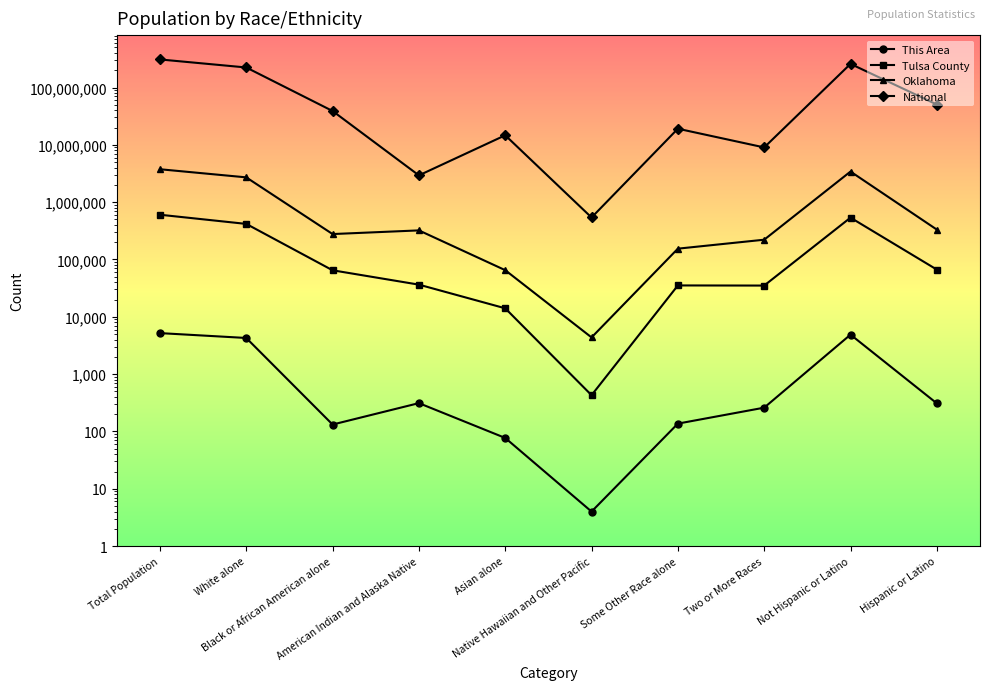

Is it true that This Area equals 77 at Asian alone?

True